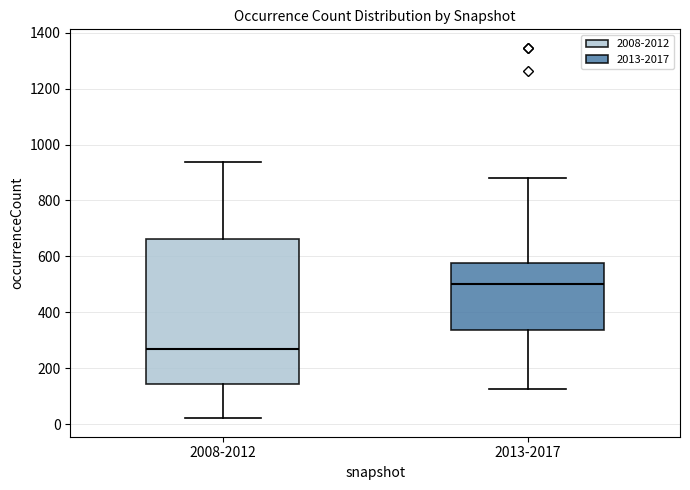

Where does the upper whisker of the box for 2008-2012 end on the y-axis? The values are not printed on the chart, so give them approximately, as read against the axis.

940